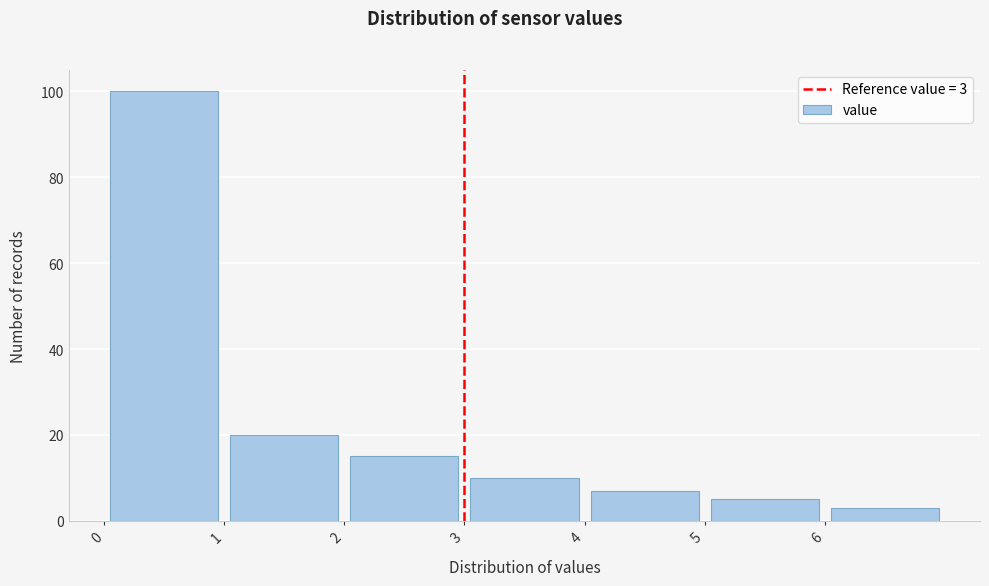

Which range on the x-axis has the tallest bar?

0 to 1